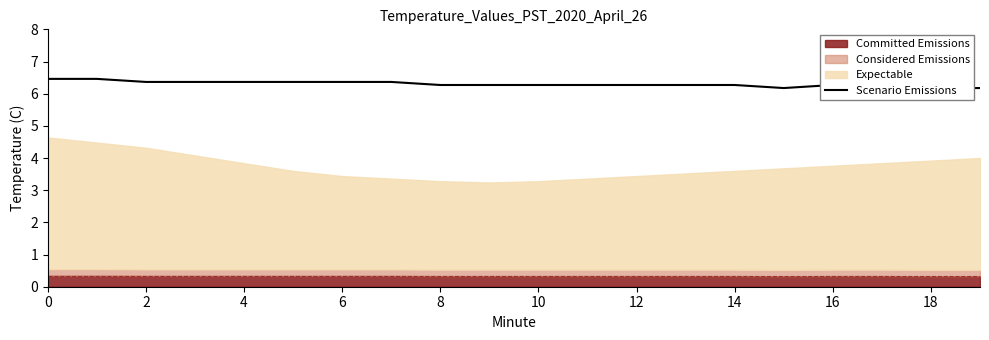

True or false: the data has more than 0 interior local peaks.

False